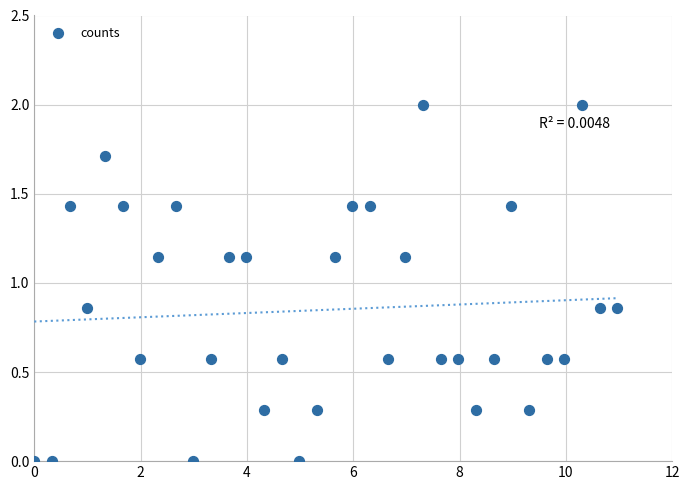

What is the range of X values (max minus min)?

11.0